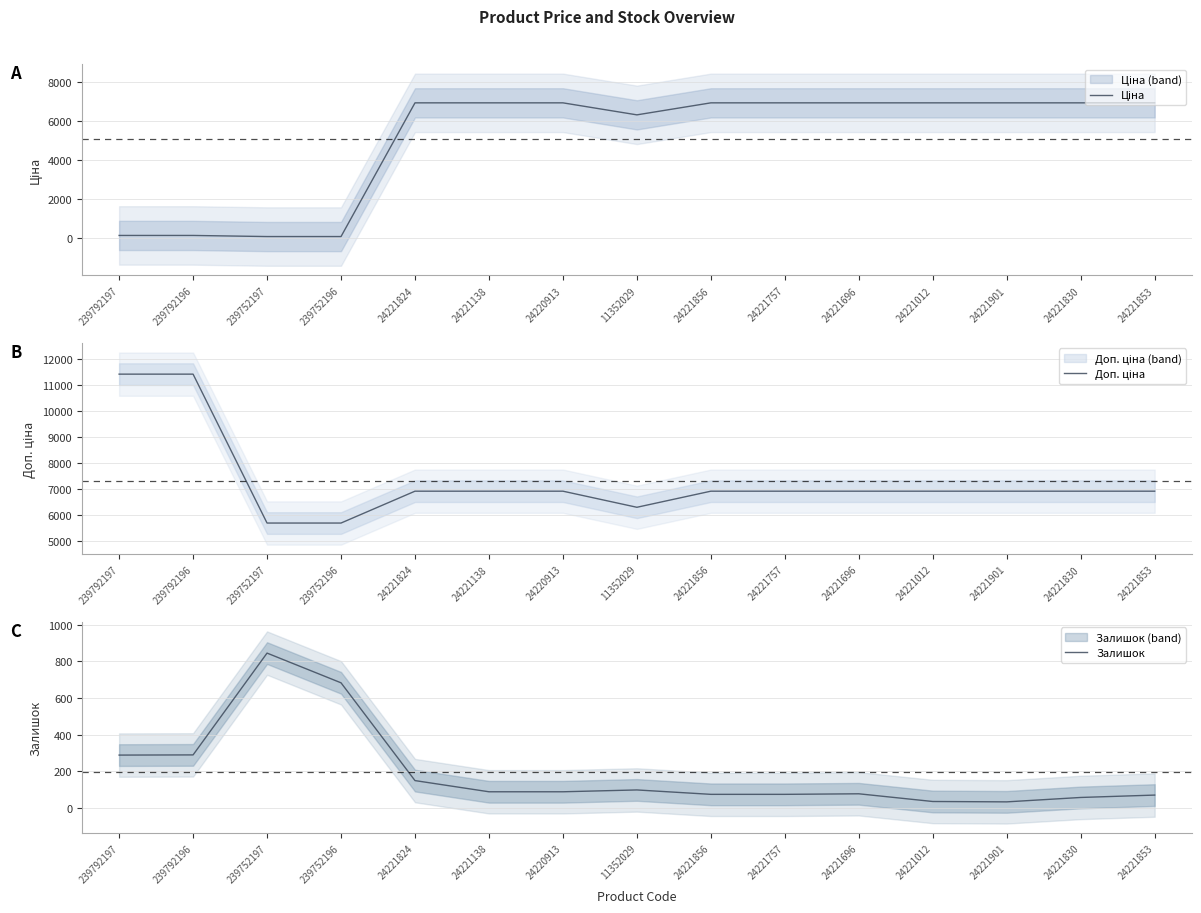

Which series has the largest range (max minus min)?

Ціна